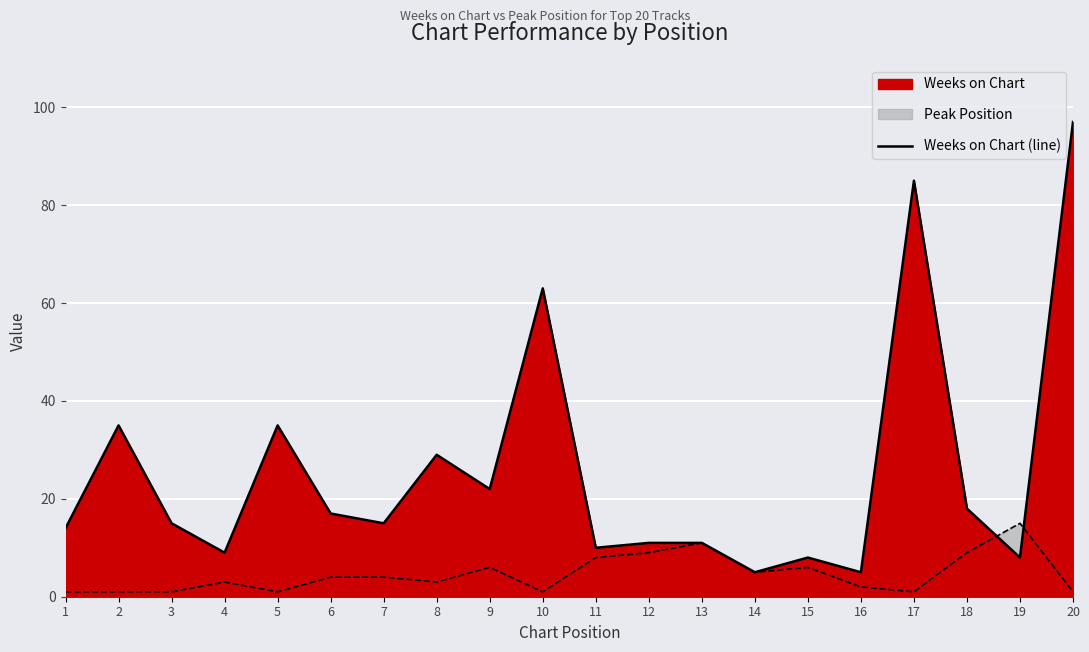

At 14, list the series in order from smallest to largest.

Weeks on Chart, Peak Position